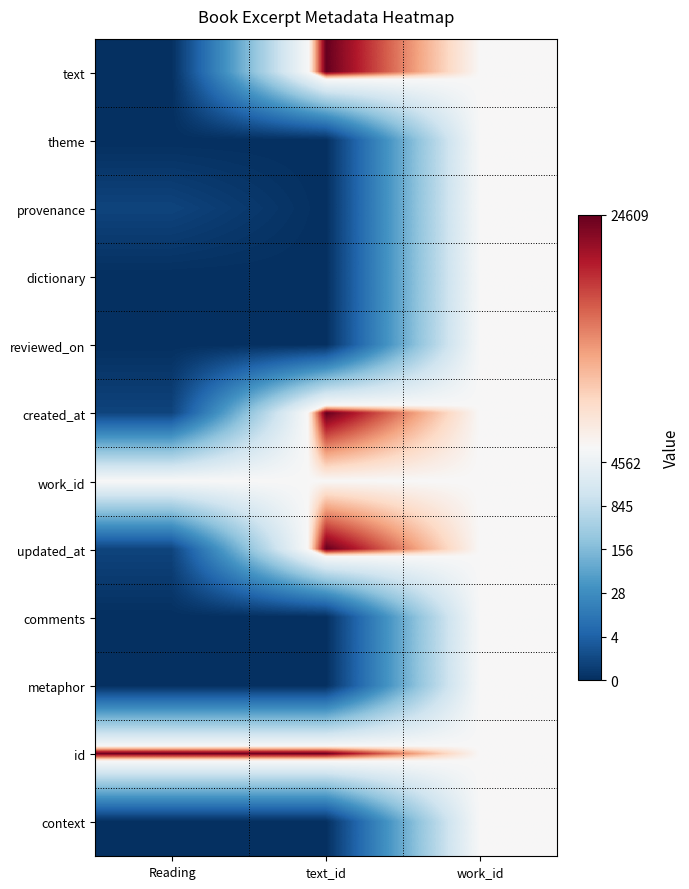

Reading left to right, extract all data points from this chart.

text: Reading=0.0	text_id=10.1	work_id=9.0
theme: Reading=0.0	text_id=0.0	work_id=9.0
provenance: Reading=0.7	text_id=0.0	work_id=9.0
dictionary: Reading=0.0	text_id=0.0	work_id=9.0
reviewed_on: Reading=0.0	text_id=0.0	work_id=9.0
created_at: Reading=0.7	text_id=10.1	work_id=9.0
work_id: Reading=9.0	text_id=9.0	work_id=9.0
updated_at: Reading=0.7	text_id=10.1	work_id=9.0
comments: Reading=0.0	text_id=0.0	work_id=9.0
metaphor: Reading=0.0	text_id=0.0	work_id=9.0
id: Reading=10.1	text_id=10.1	work_id=9.0
context: Reading=0.0	text_id=0.0	work_id=9.0